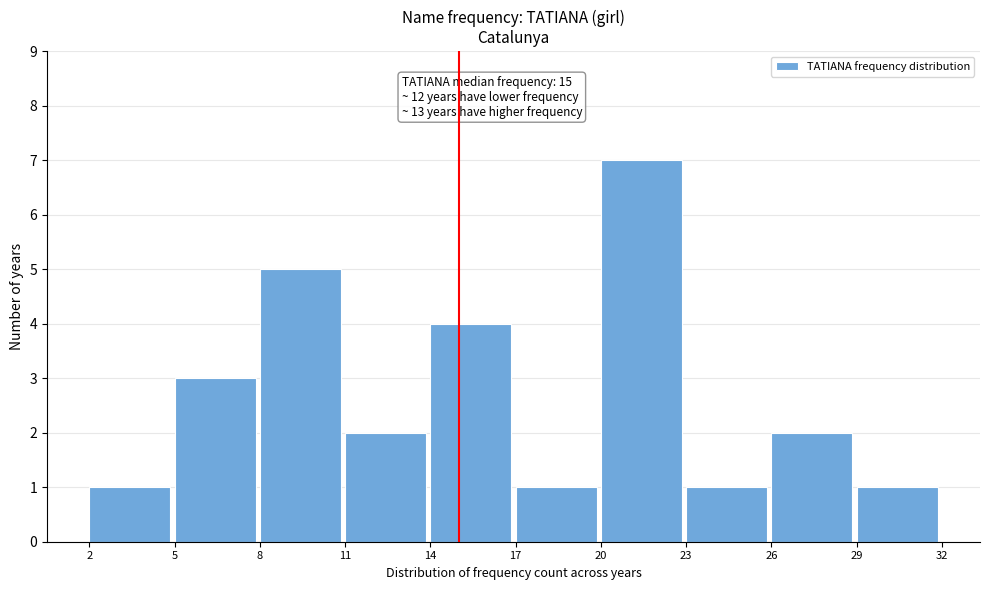

Reading right to left, extract all data points from this chart.

1	2	1	7	1	4	2	5	3	1